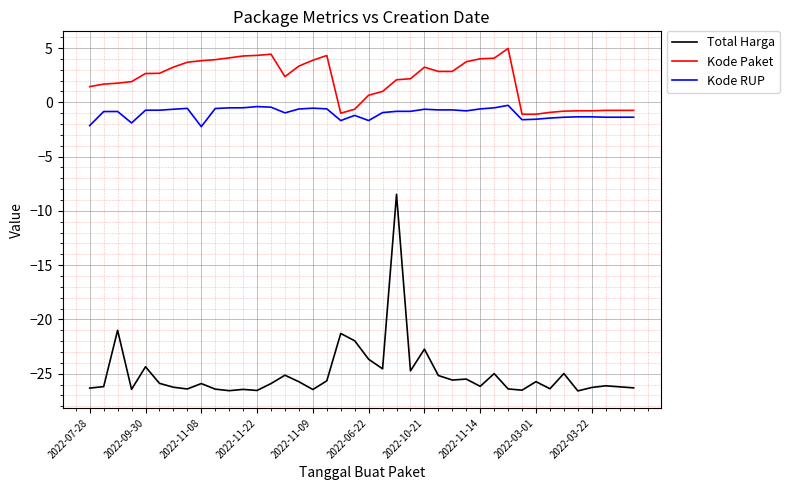

What is the minimum value shown in the chart?

-26.6